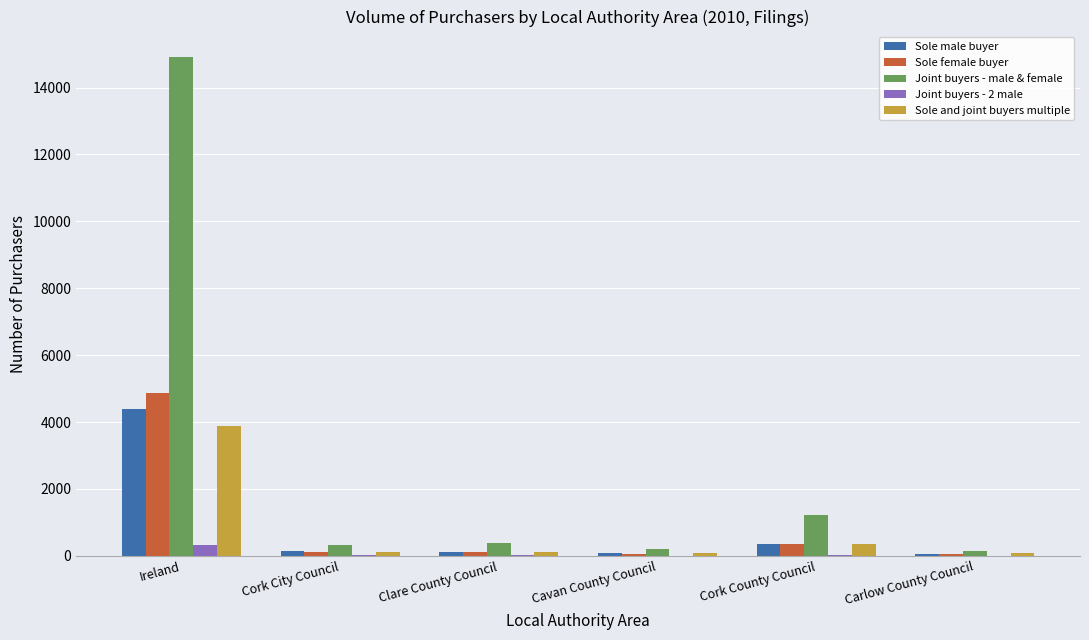

Is it true that Sole female buyer equals 6696 at Ireland?

False